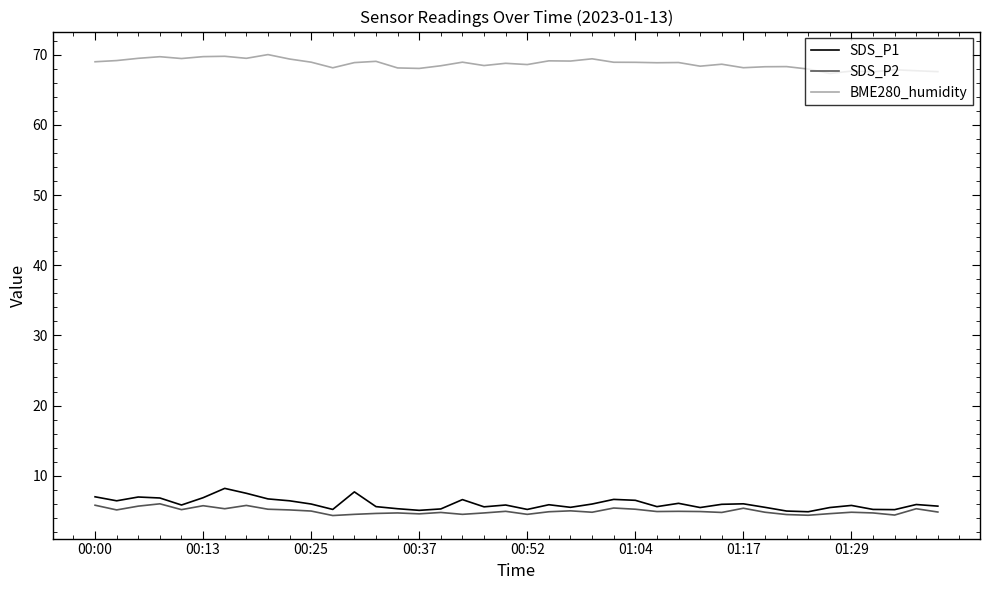

What is the maximum value shown in the chart?

70.0